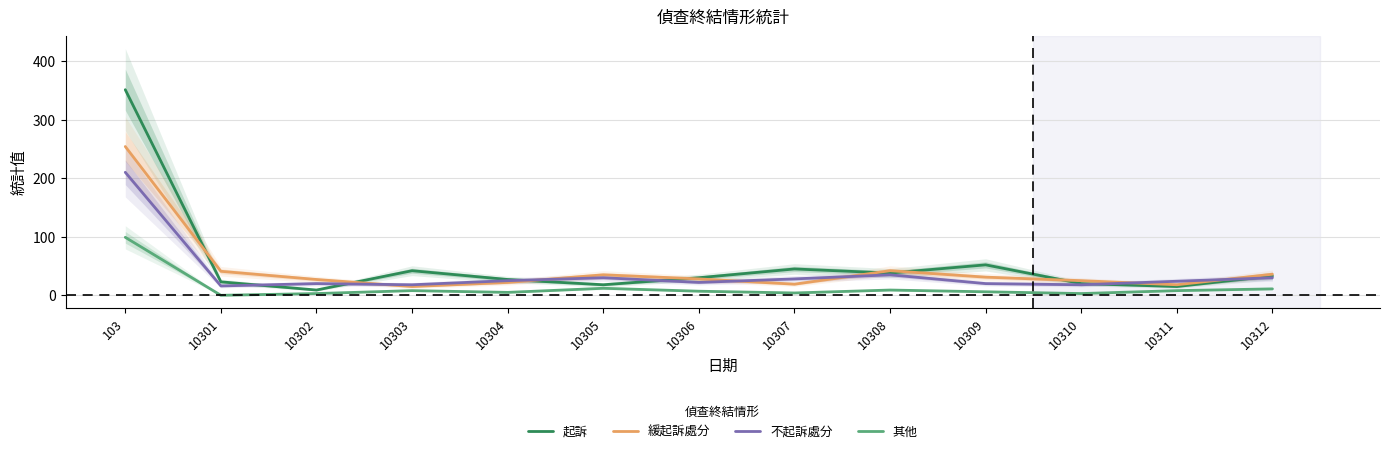

Reading right to left, transcribe all the data shown in this chart.

起訴: 33	15	20	52	38	45	30	18	27	42	9	23	351
緩起訴處分: 36	18	25	31	42	19	28	35	22	15	27	41	254
不起訴處分: 30	24	18	20	35	28	22	30	25	18	20	16	210
其他: 11	8	3	6	9	4	7	12	5	8	3	0	99